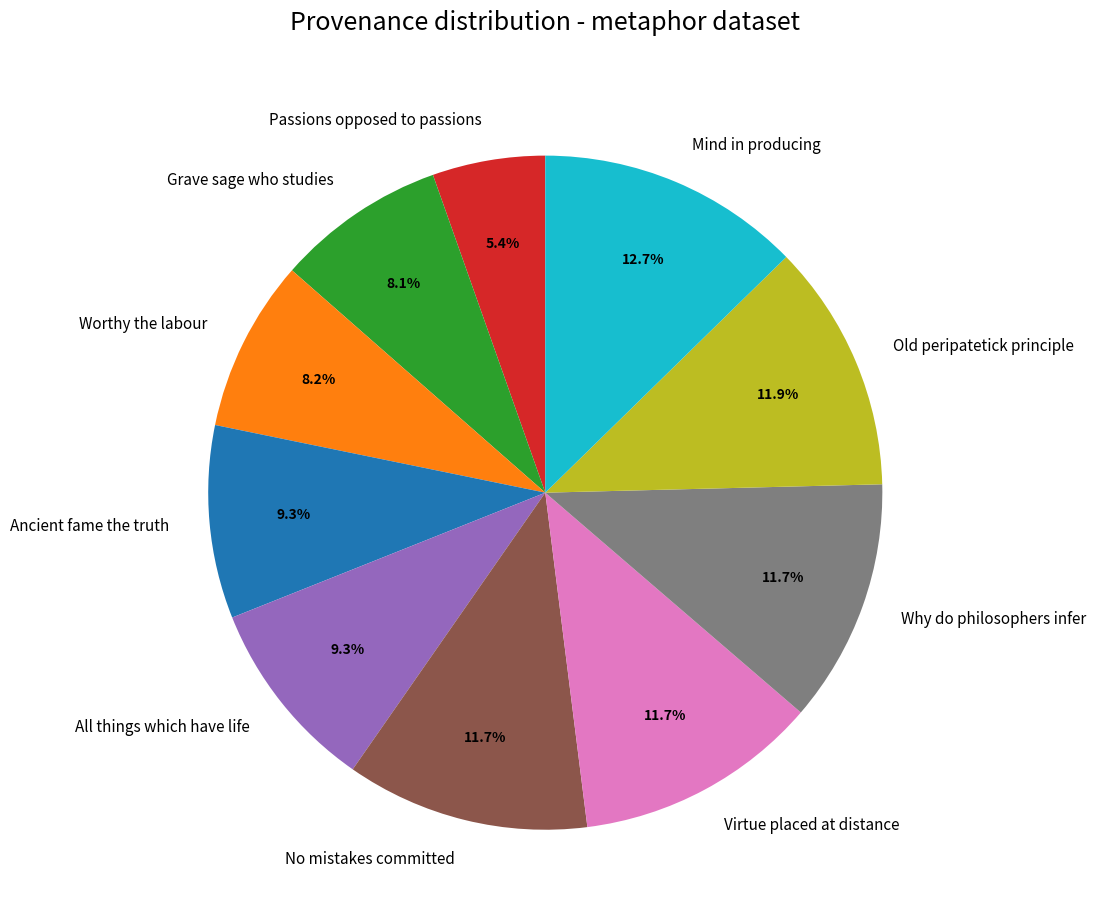

Is there a majority slice in this chart?

No